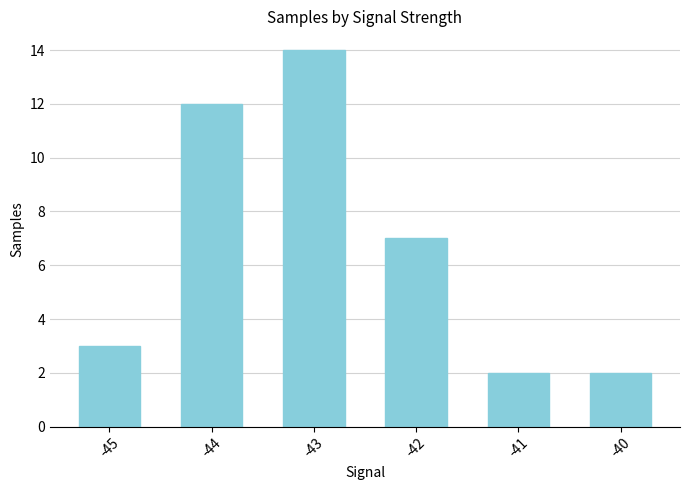

Reading left to right, list all the values displayed in this chart.

3	12	14	7	2	2